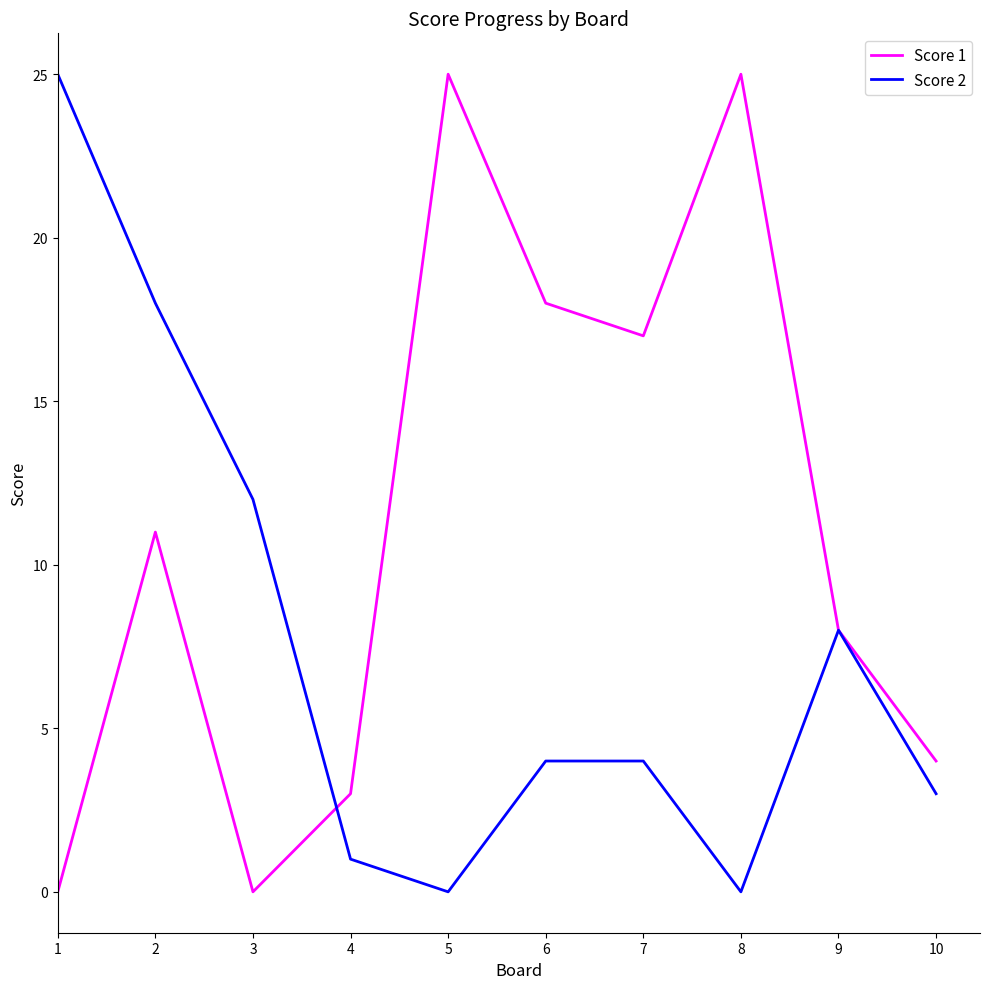

Rank the series by their average value, from highest to lowest.

Score 1, Score 2